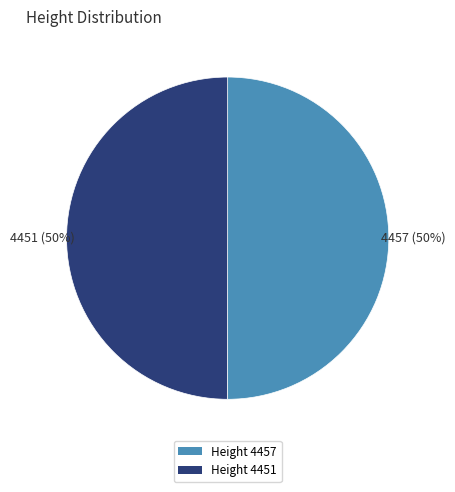

How many slices are in this pie chart?

2